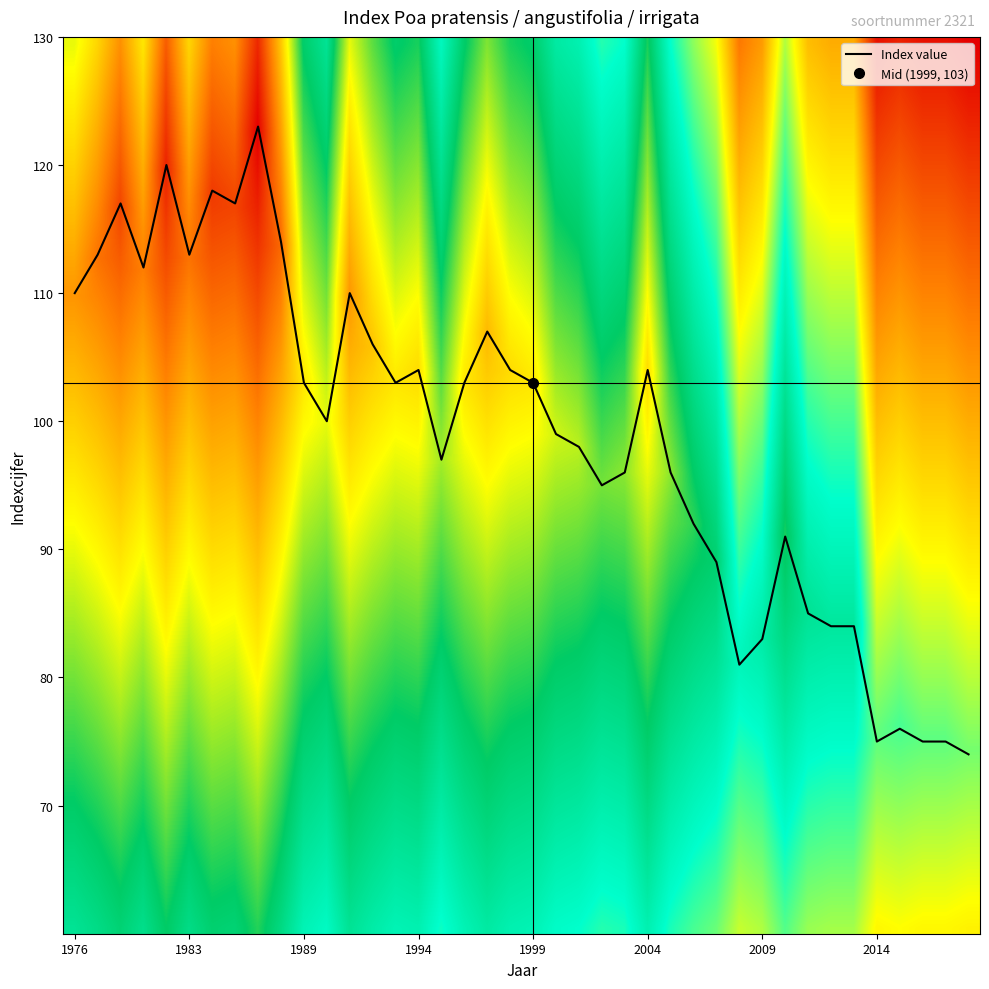

Reading left to right, extract all data points from this chart.

110	113	117	112	120	113	118	117	123	114	103	100	110	106	103	104	97	103	107	104	103	99	98	95	96	104	96	92	89	81	83	91	85	84	84	75	76	75	75	74